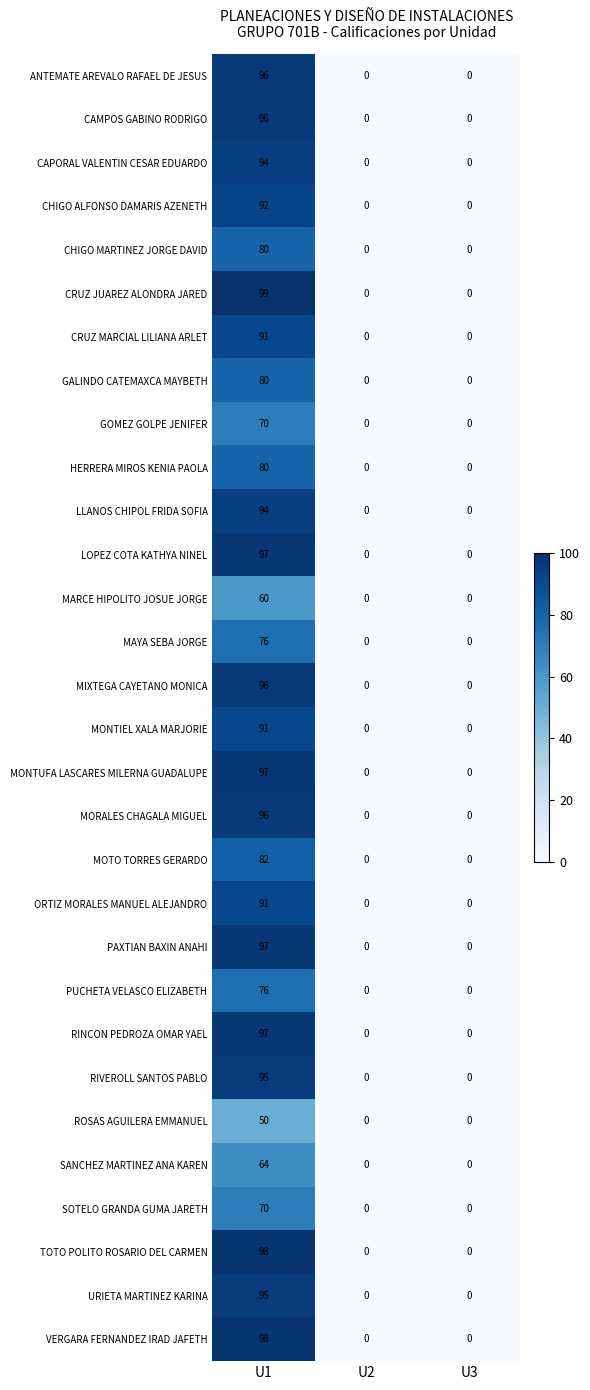

What is the difference between the GOMEZ GOLPE JENIFER values at U1 and U2?

70